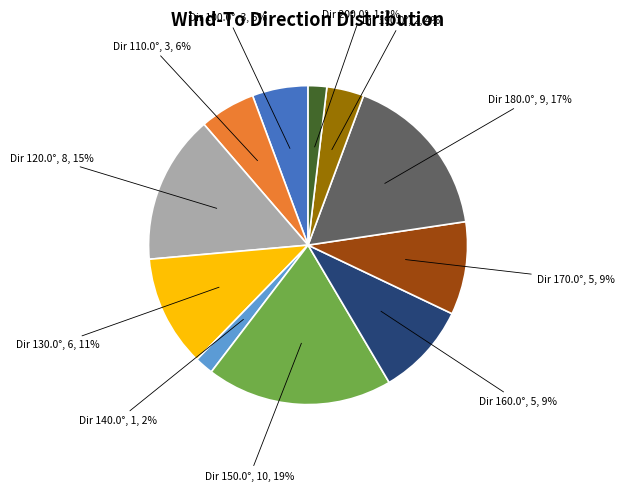

To the nearest percent, what percentage of the pie is Dir 100.0°, 3, 6%?

6%